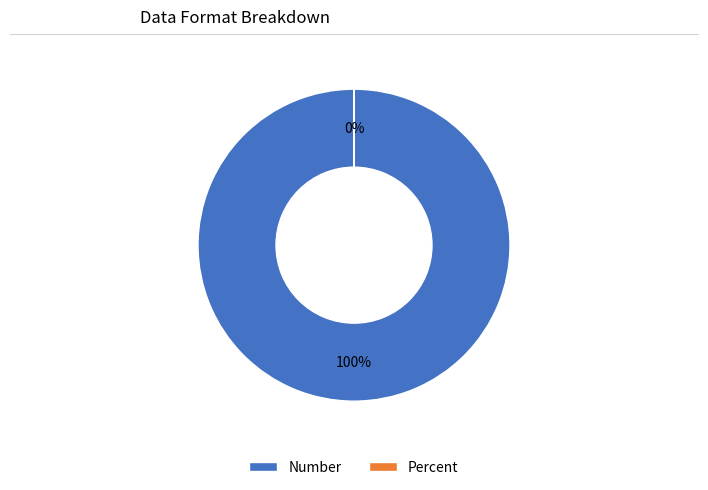

Do Percent and Number together represent more than half of the pie?

Yes